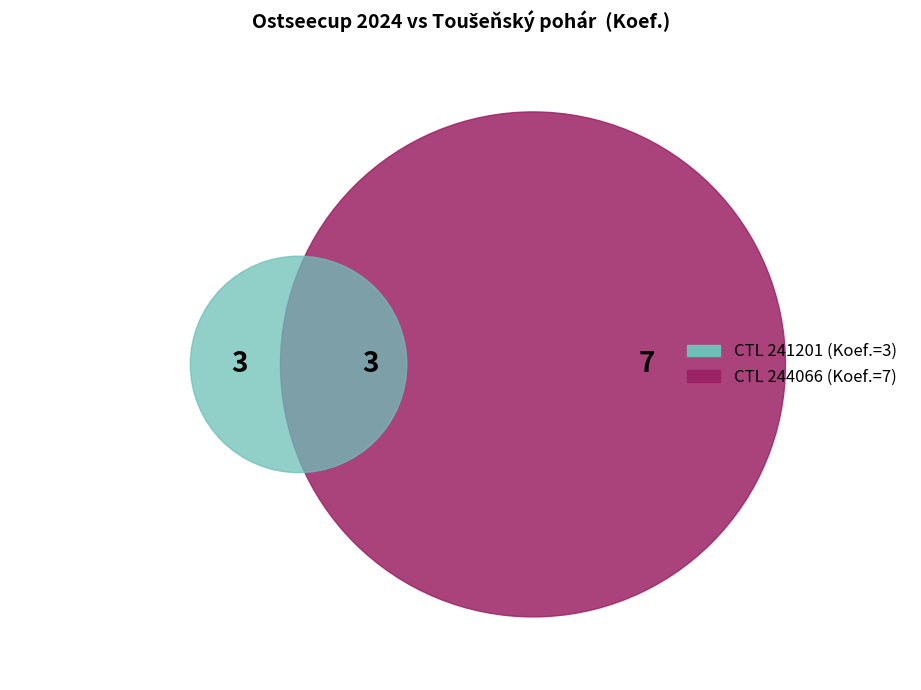

Is the sum of 244066 and 241201 greater than half?

Yes